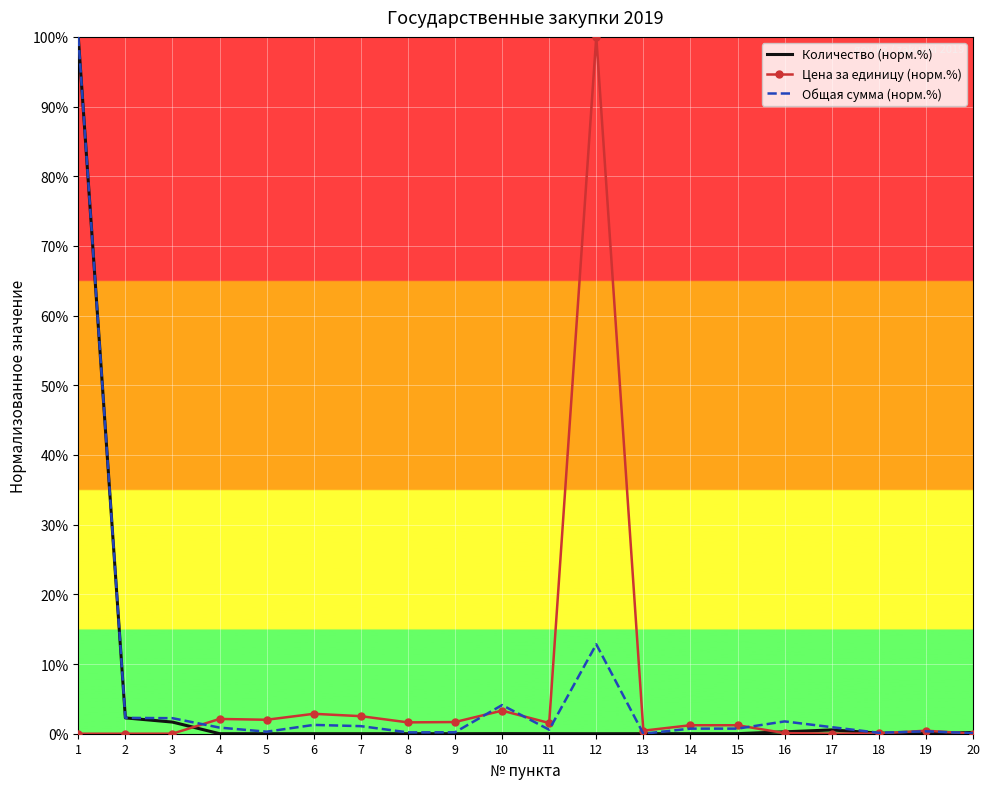

What is the sum of all Цена за единицу (норм.%) values?

121.1